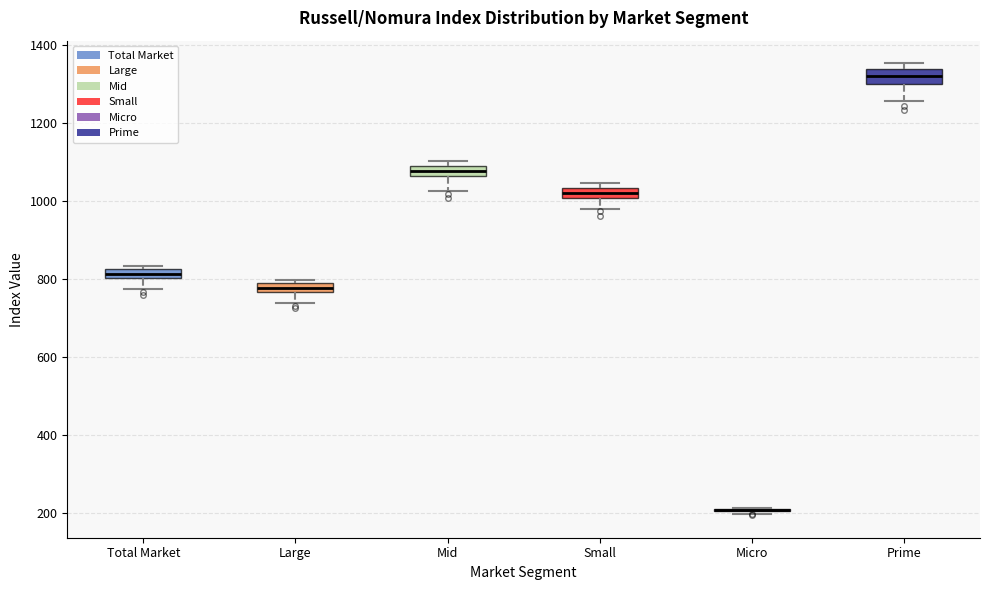

Where does the lower whisker of the box for Small end on the y-axis? The values are not printed on the chart, so give them approximately, as read against the axis.

980